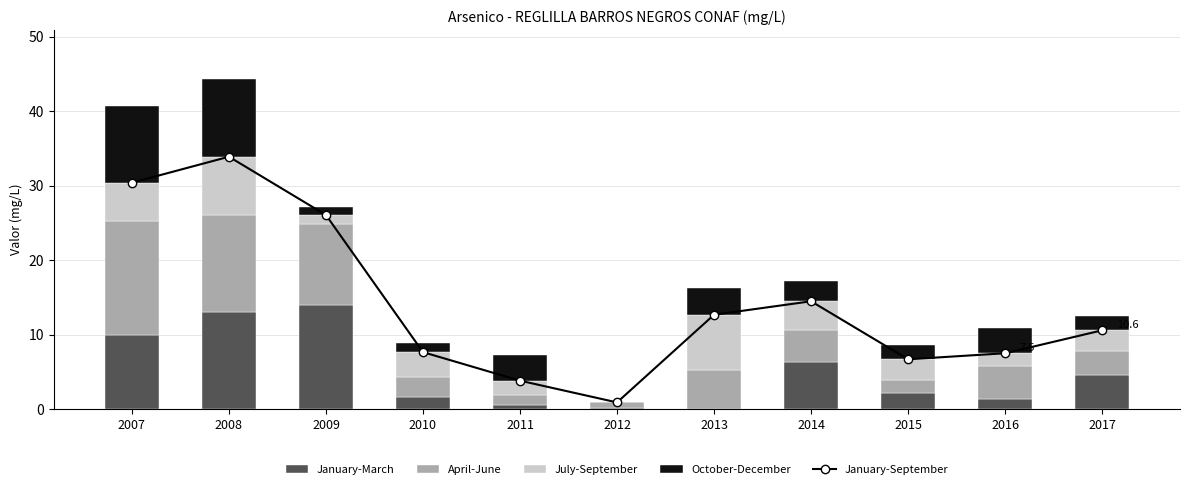

Which category has the highest value in the April-June series?

2007